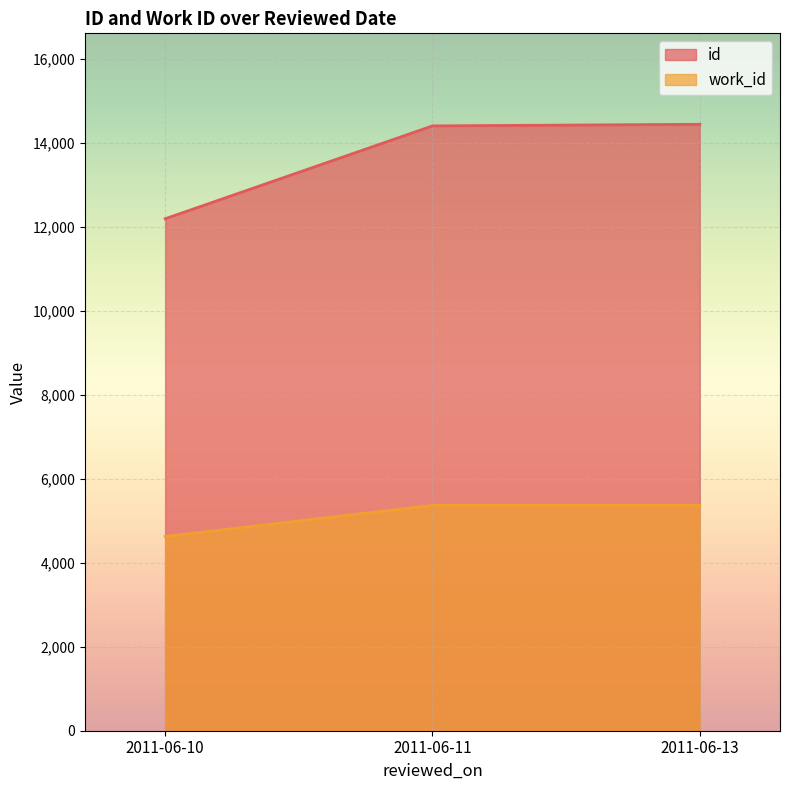

What is the minimum value shown in the chart?

4626